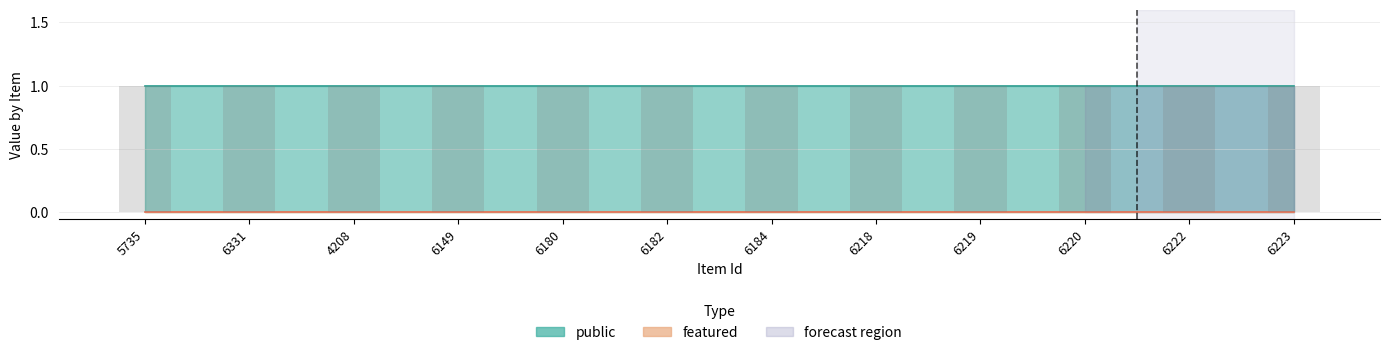

Between 6220 and 6223, which is larger?

6220